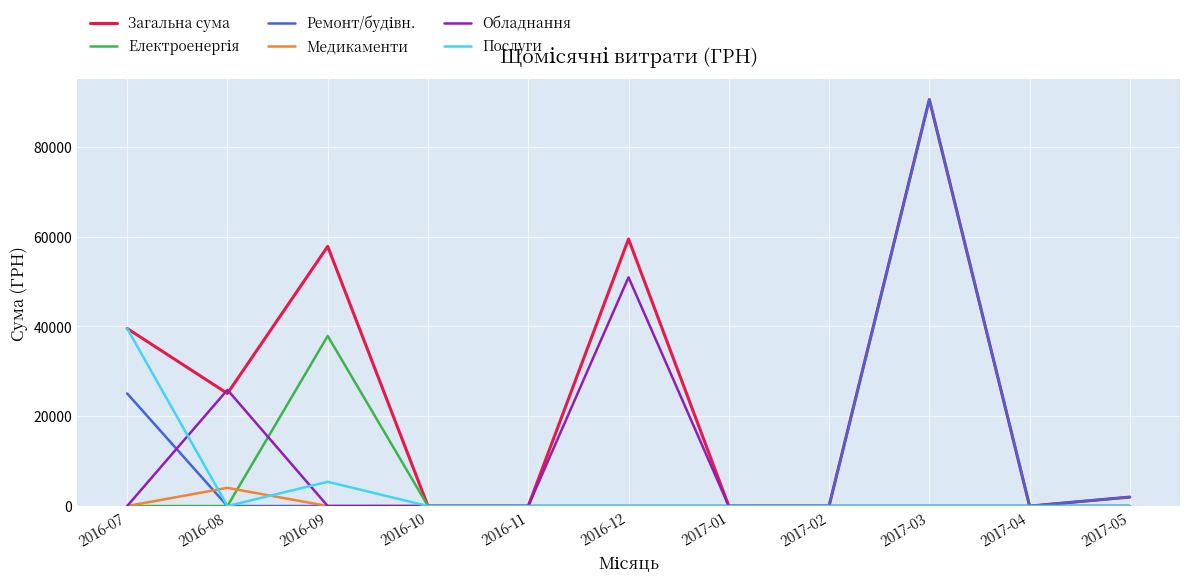

How many lines are shown in the chart?

6